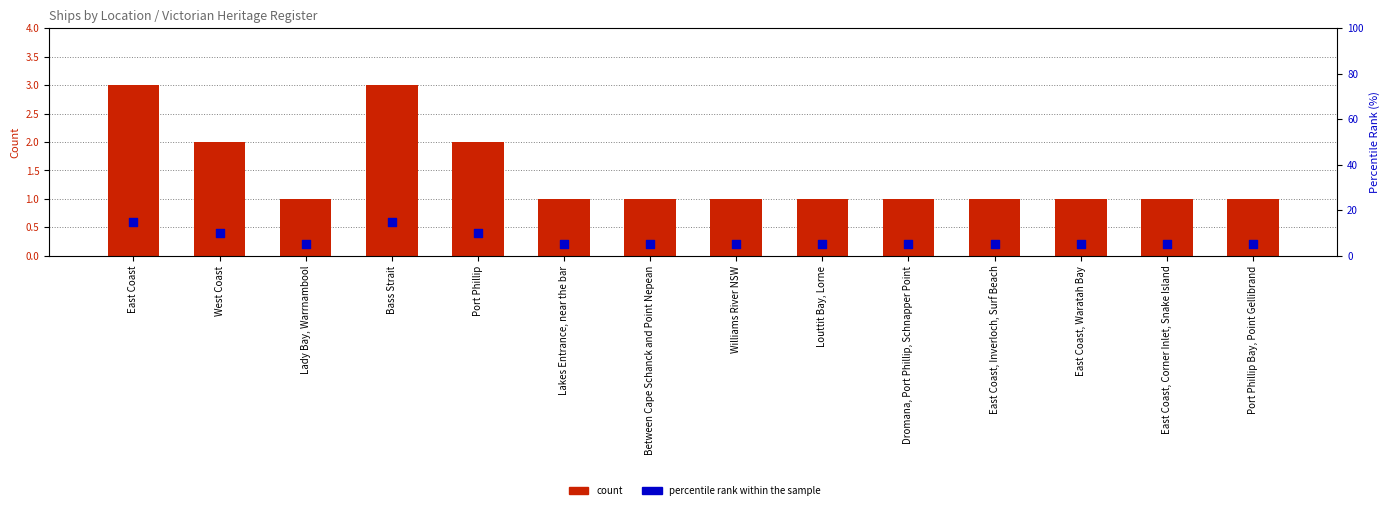

Which series has the widest spread of Y values?

percentile rank